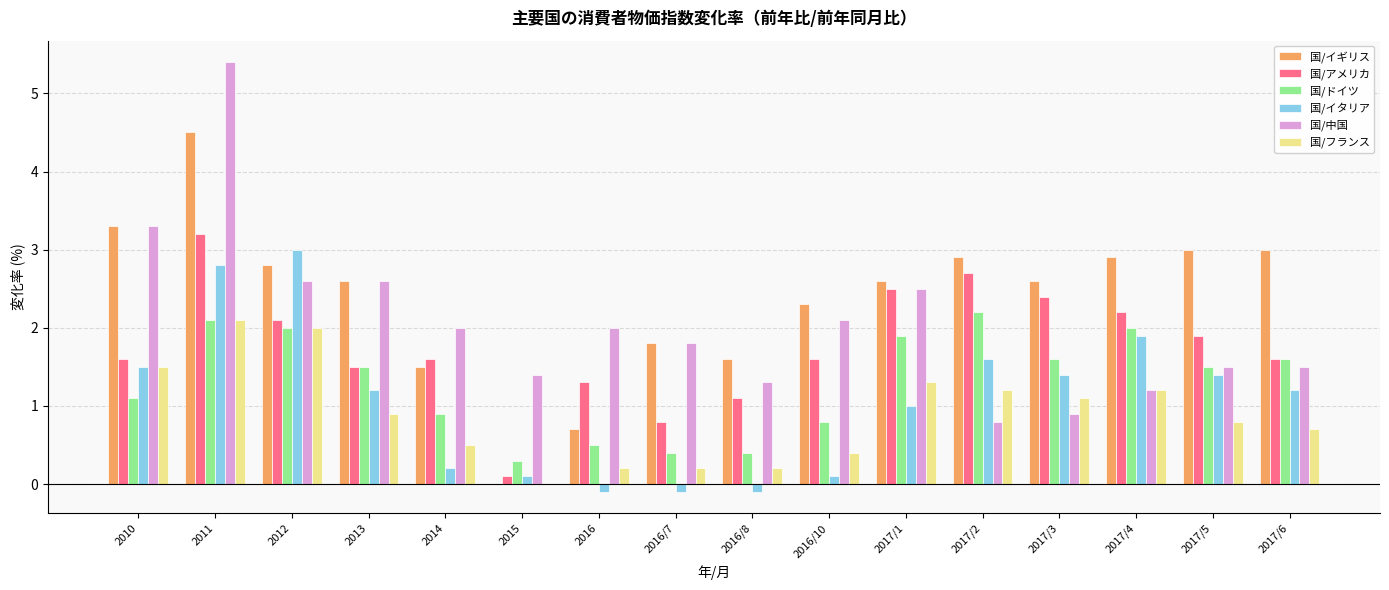

What is the highest value of the 国/アメリカ series?

3.2